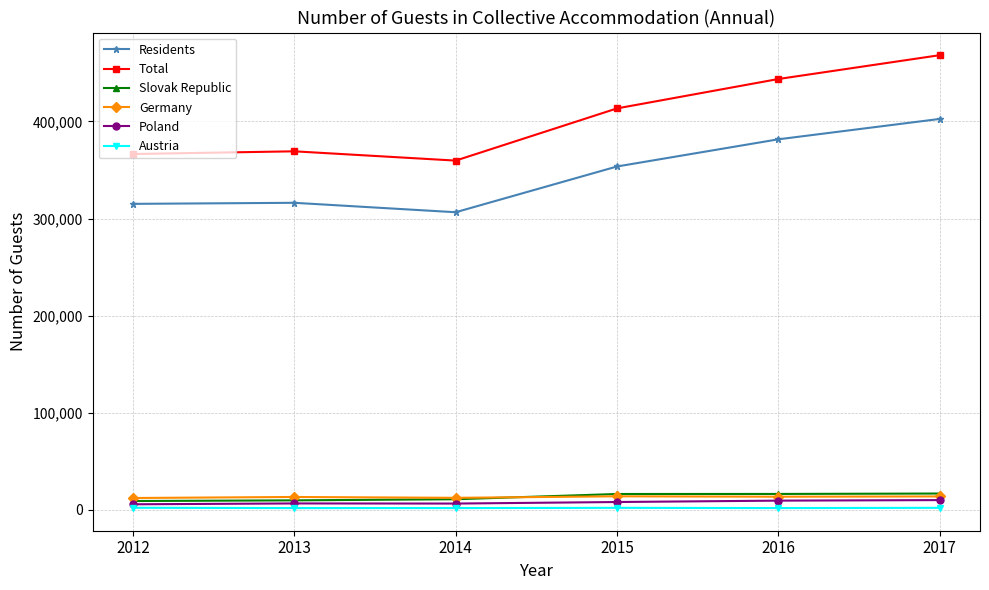

What is the sum of all Residents values?

2075560